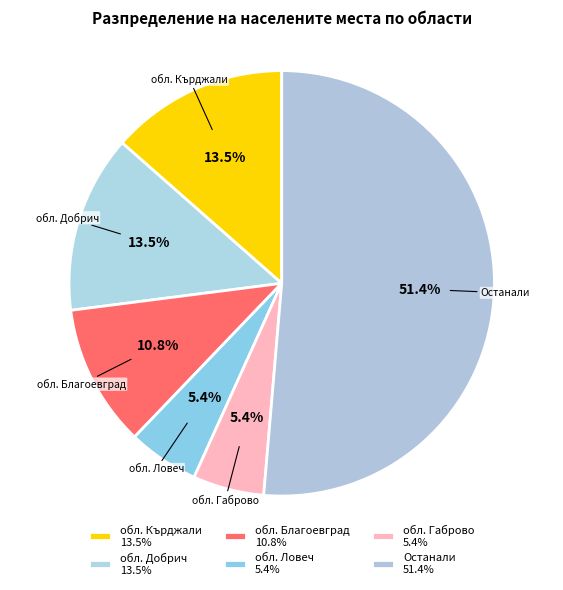

What is the ratio of the value at обл. Благоевград to the value at обл. Кърджали?

0.8